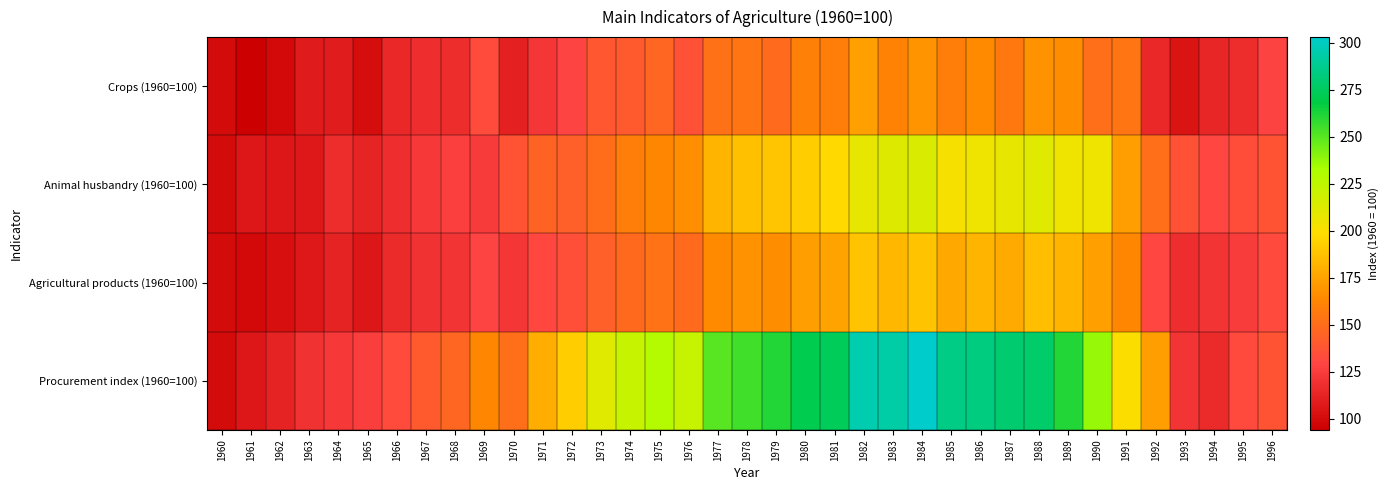

Reading left to right, what are all the values shown in this chart?

Crops (1960=100): 1960=100	1961=94	1962=99	1963=108	1964=109	1965=101	1966=115	1967=118	1968=117	1969=133	1970=111	1971=122	1972=129	1973=139	1974=140	1975=147	1976=136	1977=152	1978=154	1979=149	1980=160	1981=159	1982=174	1983=161	1984=169	1985=159	1986=165	1987=156	1988=168	1989=166	1990=151	1991=154	1992=115	1993=104	1994=114	1995=117	1996=128
Animal husbandry (1960=100): 1960=100	1961=106	1962=106	1963=107	1964=117	1965=113	1966=118	1967=123	1968=127	1969=124	1970=137	1971=145	1972=143	1973=150	1974=159	1975=163	1976=167	1977=182	1978=187	1979=189	1980=192	1981=197	1982=208	1983=212	1984=214	1985=202	1986=205	1987=208	1988=211	1989=205	1990=205	1991=173	1992=151	1993=136	1994=130	1995=134	1996=137
Agricultural products (1960=100): 1960=100	1961=99	1962=102	1963=107	1964=112	1965=106	1966=116	1967=120	1968=121	1969=129	1970=122	1971=131	1972=135	1973=143	1974=148	1975=153	1976=149	1977=165	1978=168	1979=166	1980=173	1981=175	1982=188	1983=183	1984=188	1985=177	1986=182	1987=178	1988=186	1989=182	1990=174	1991=163	1992=130	1993=118	1994=121	1995=125	1996=132
Procurement index (1960=100): 1960=100	1961=106	1962=112	1963=120	1964=123	1965=126	1966=133	1967=140	1968=147	1969=163	1970=151	1971=179	1972=192	1973=211	1974=222	1975=229	1976=222	1977=250	1978=255	1979=261	1980=271	1981=274	1982=296	1983=293	1984=303	1985=285	1986=283	1987=279	1988=278	1989=261	1990=237	1991=200	1992=173	1993=121	1994=116	1995=132	1996=137